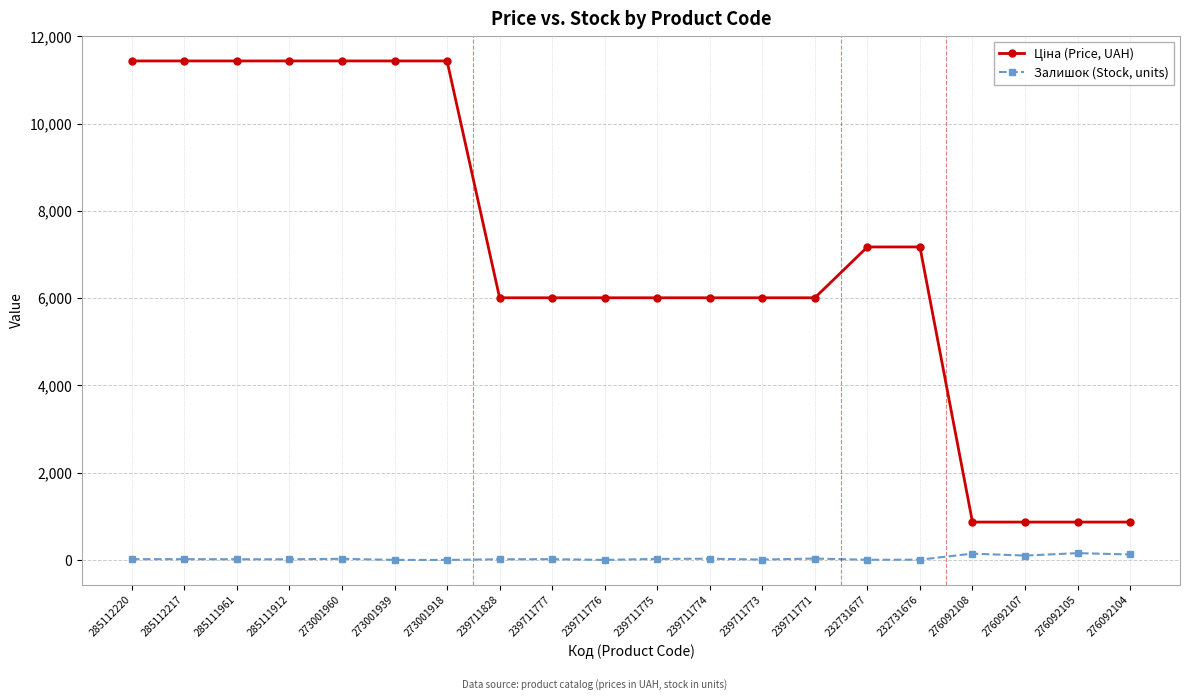

What is the greatest value displayed?

11436.8